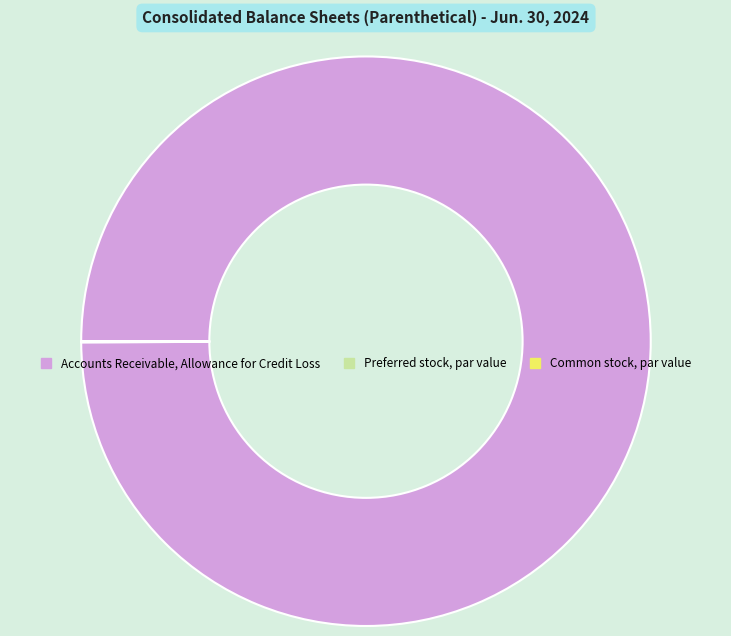

True or false: Accounts Receivable, Allowance for Credit Loss accounts for 90% of the total.

False